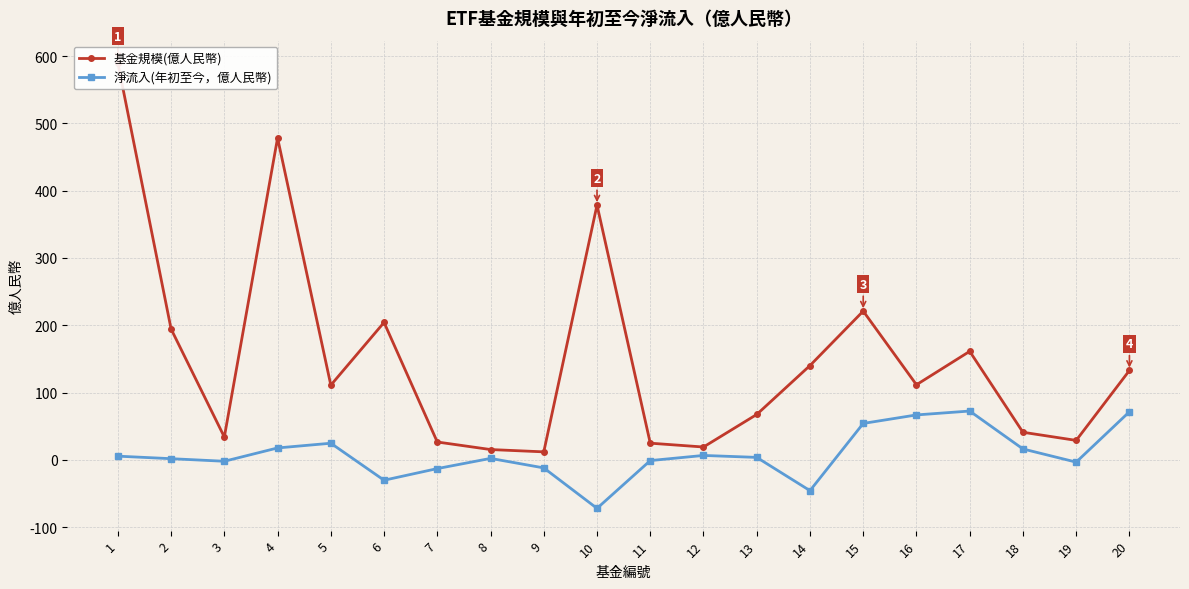

How many lines are shown in the chart?

2